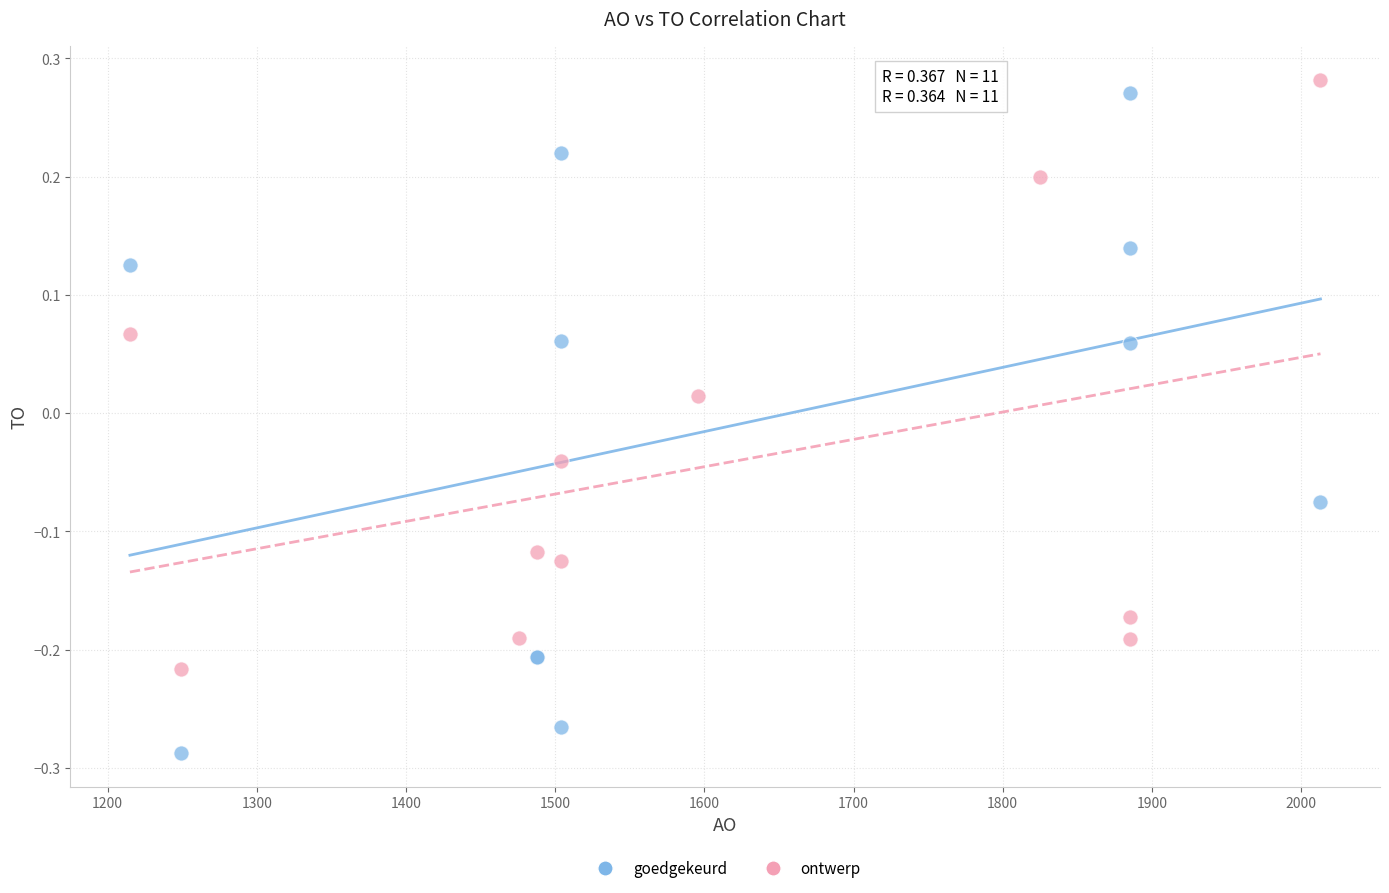

Which series has the largest Y range (max minus min)?

goedgekeurd